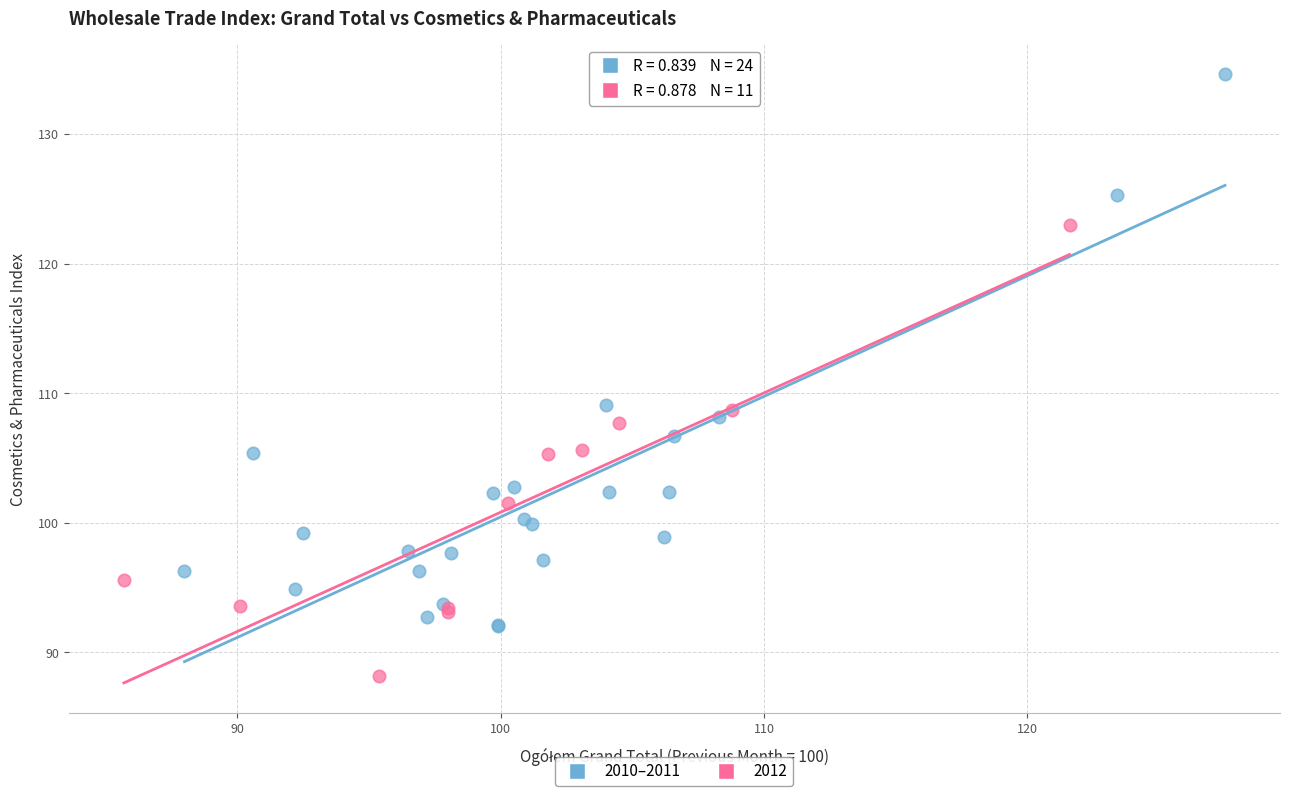

Which series reaches the maximum Y coordinate?

2010–2011